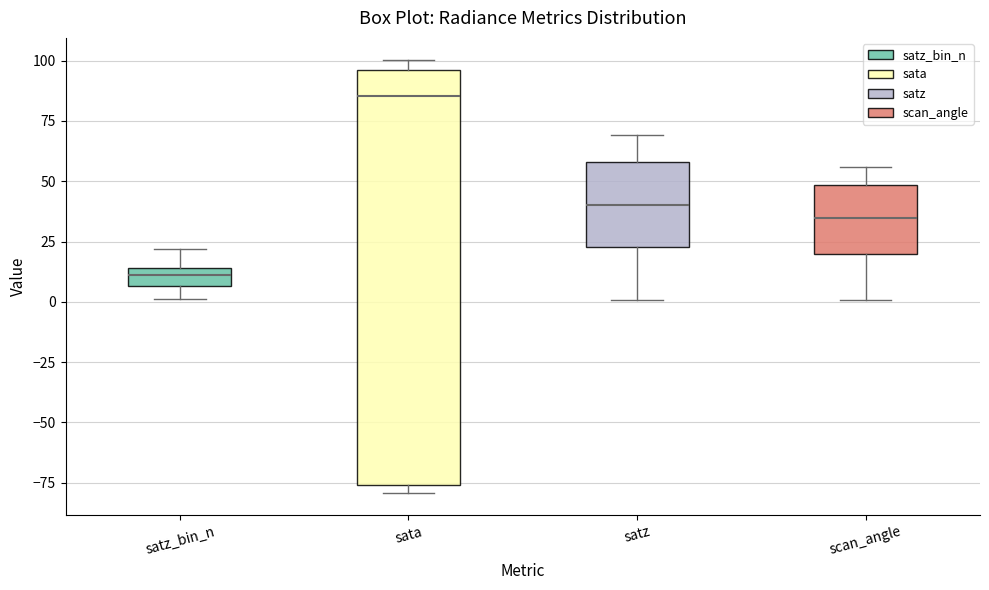

Where does the upper whisker of the box for scan_angle end on the y-axis? The values are not printed on the chart, so give them approximately, as read against the axis.

55